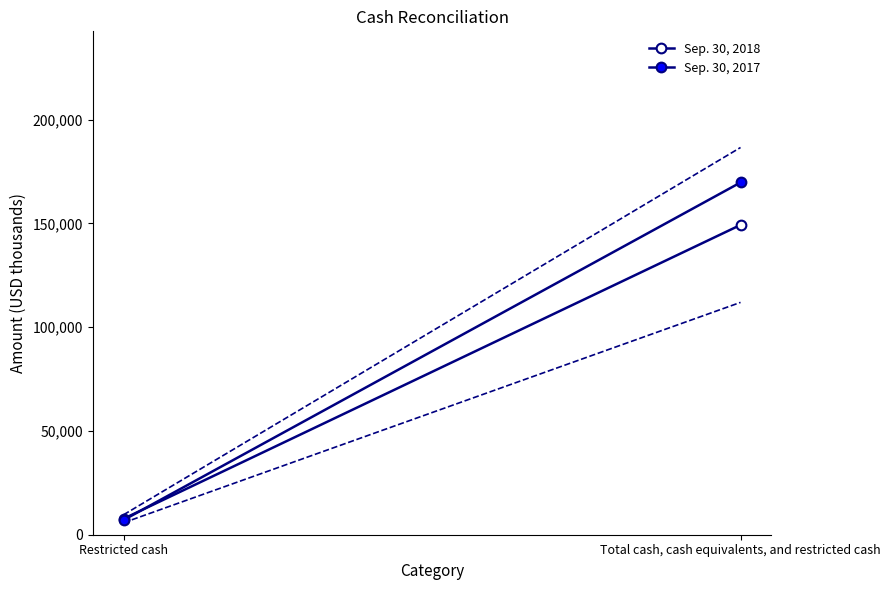

The Sep. 30, 2017 series shows 7057 at Restricted cash. True or false?

True